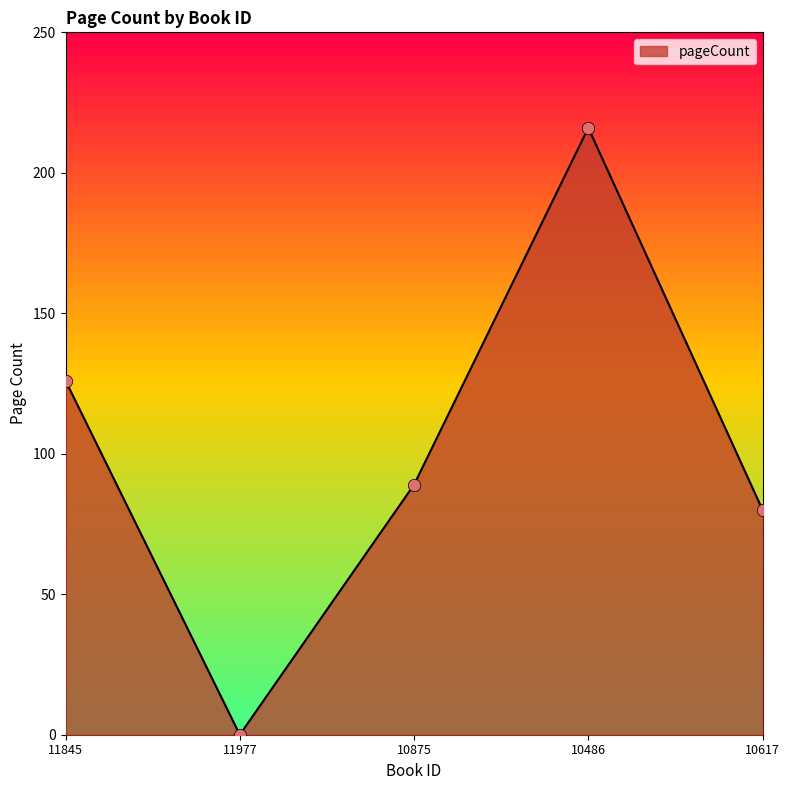

What is the change in value from 11977 to 10875?

+89